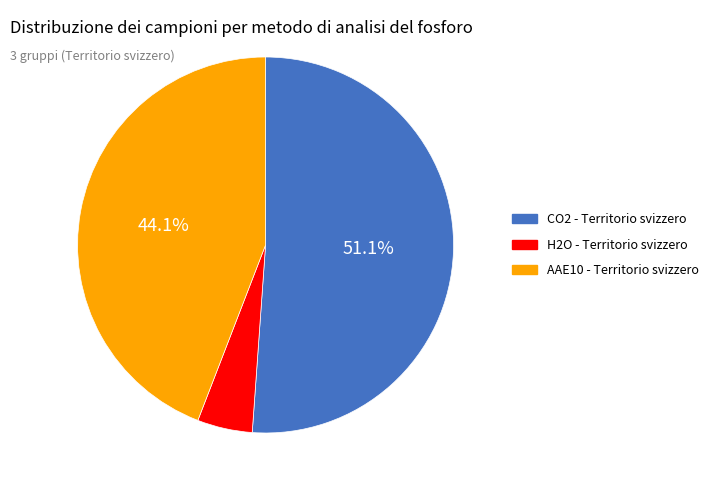

Do CO2 - Territorio svizzero and H2O - Territorio svizzero together represent more than half of the pie?

Yes